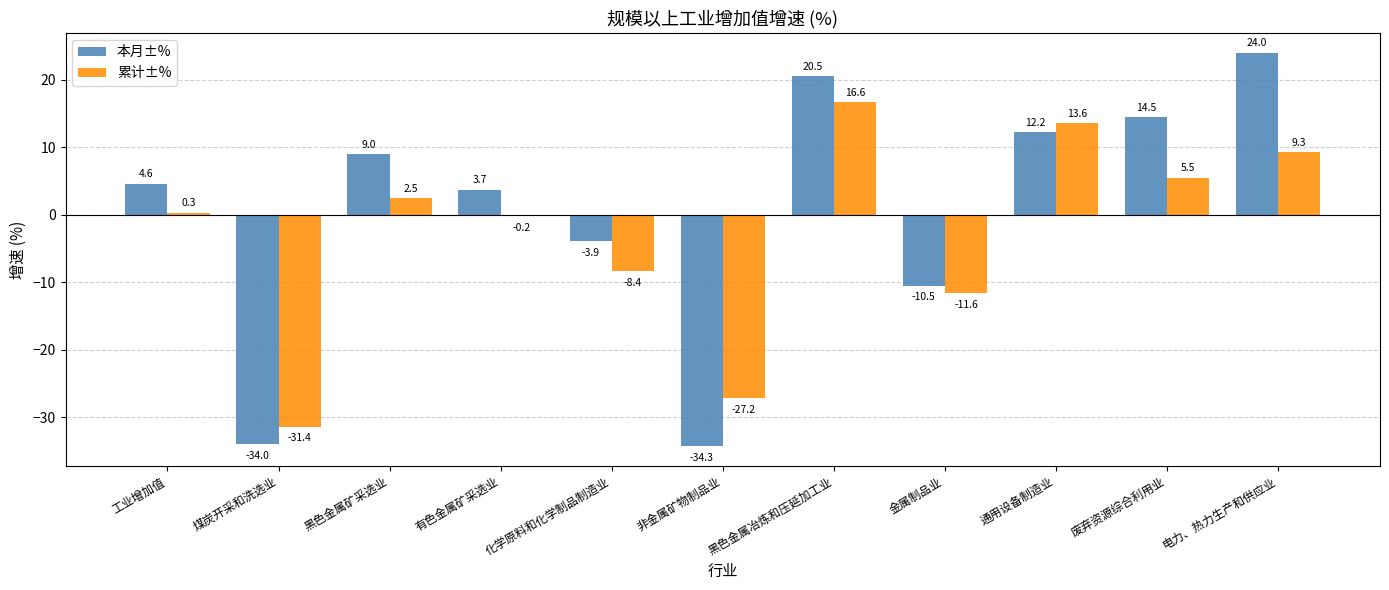

Is it true that 累计±% equals -11.6 at 金属制品业?

True